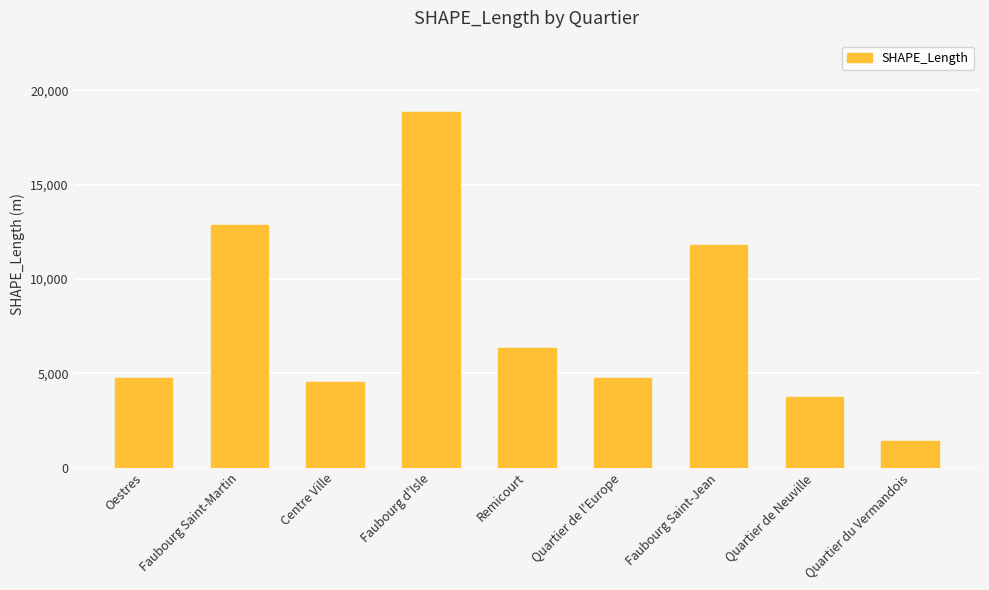

How many data points does each series have?

9